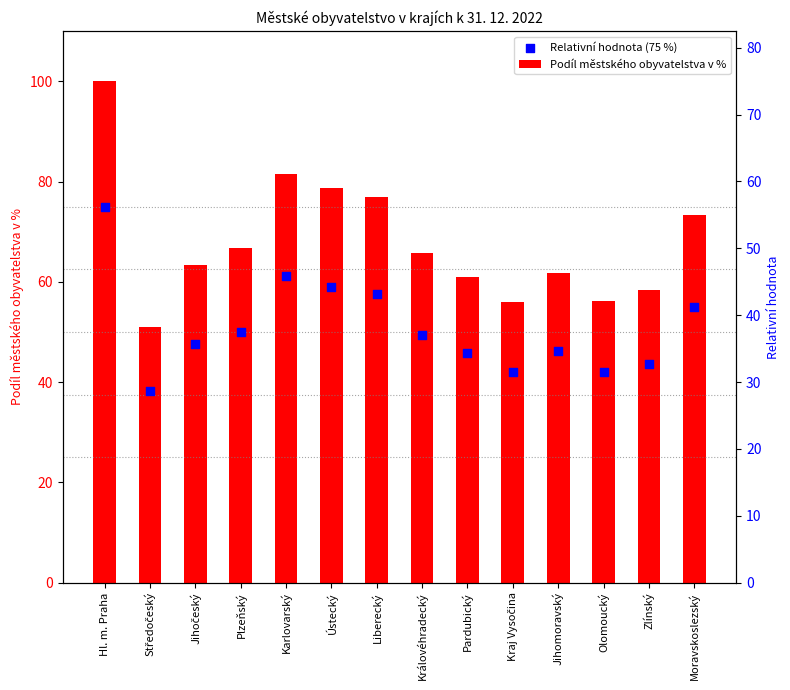

Which series has the largest Y range (max minus min)?

Podíl městského obyvatelstva v %